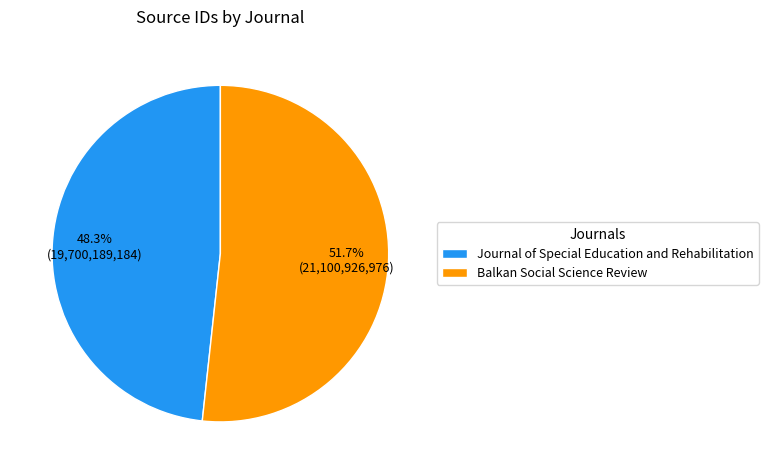

What percentage is NOT represented by Journal of Special Education and Rehabilitation?

51.7%